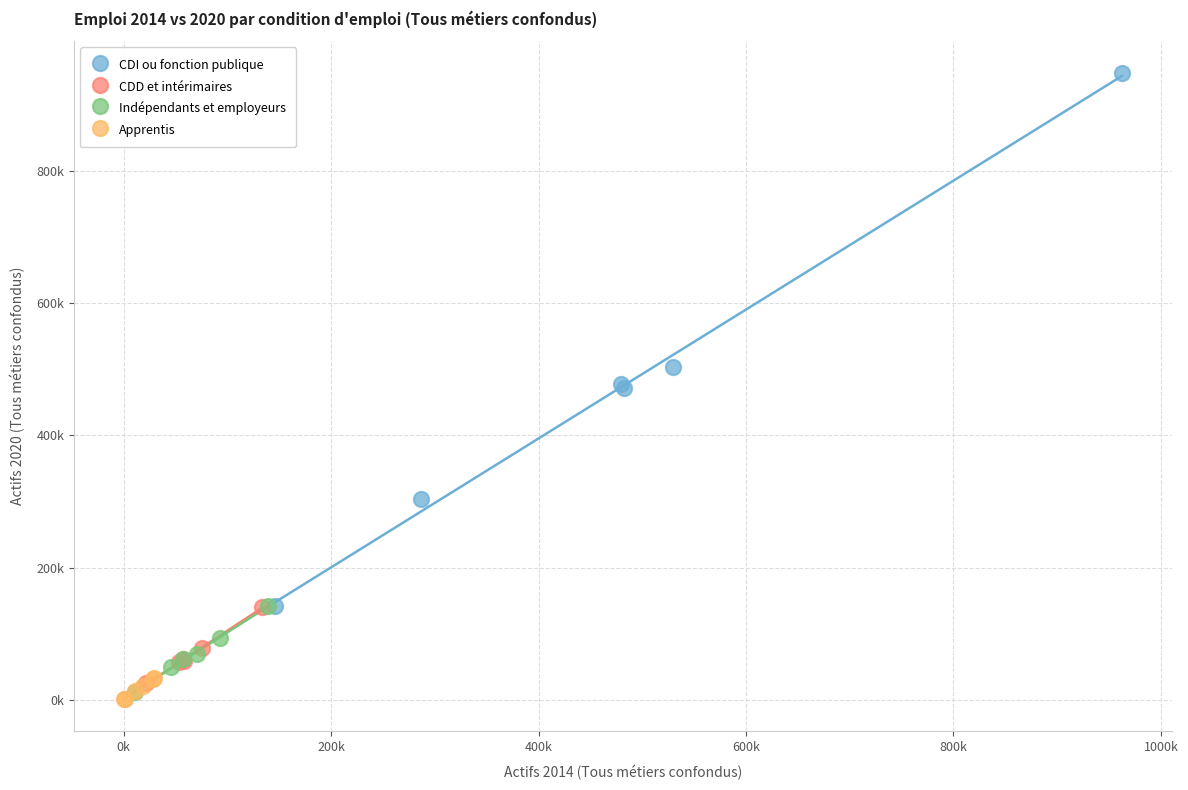

What are all the series names shown in the legend?

CDI ou fonction publique, CDD et intérimaires, Indépendants et employeurs, Apprentis